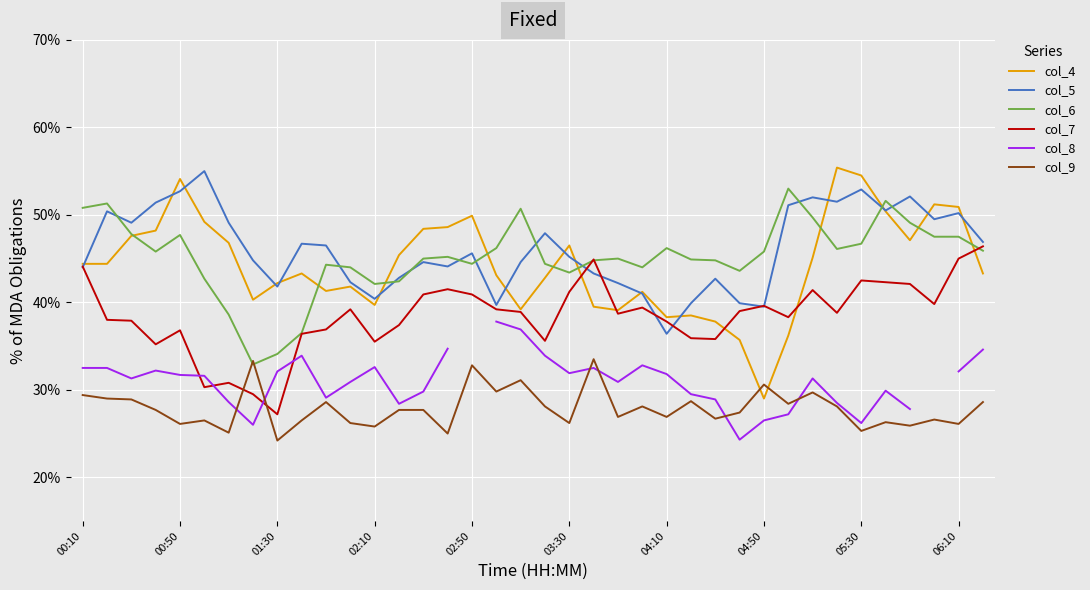

How many interior local valleys does the col_5 series have?

10